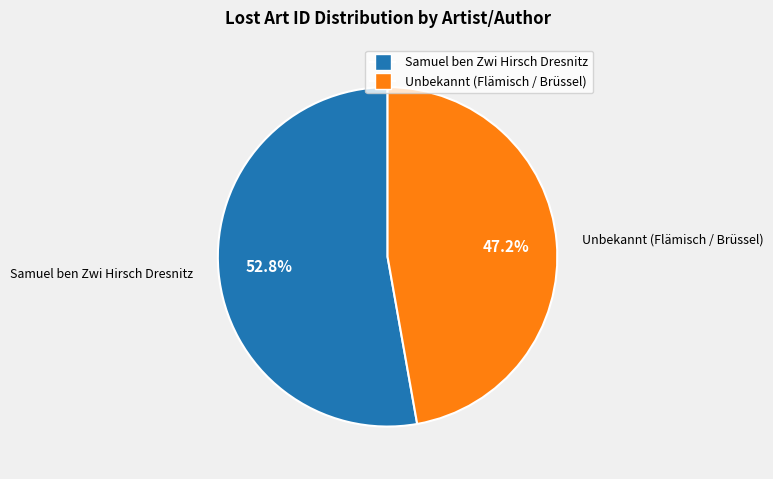

To the nearest percent, what portion does Samuel ben Zwi Hirsch Dresnitz represent?

53%